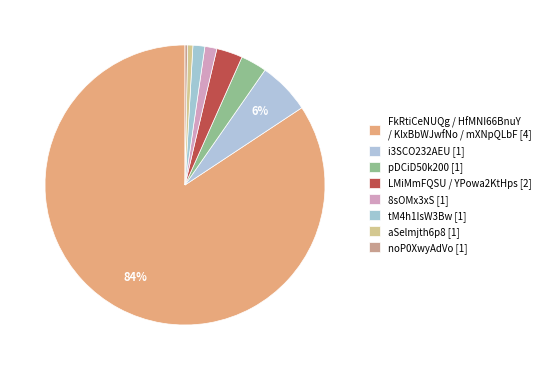

Rank the categories by value from lowest to highest.

noP0XwyAdVo, aSelmjth6p8, tM4h1IsW3Bw, 8sOMx3xS, LMiMmFQSU, YPowa2KtHps, pDCiD50k200, i3SCO232AEU, FkRtiCeNUQg, HfMNI66BnuY, KlxBbWJwfNo, mXNpQLbF